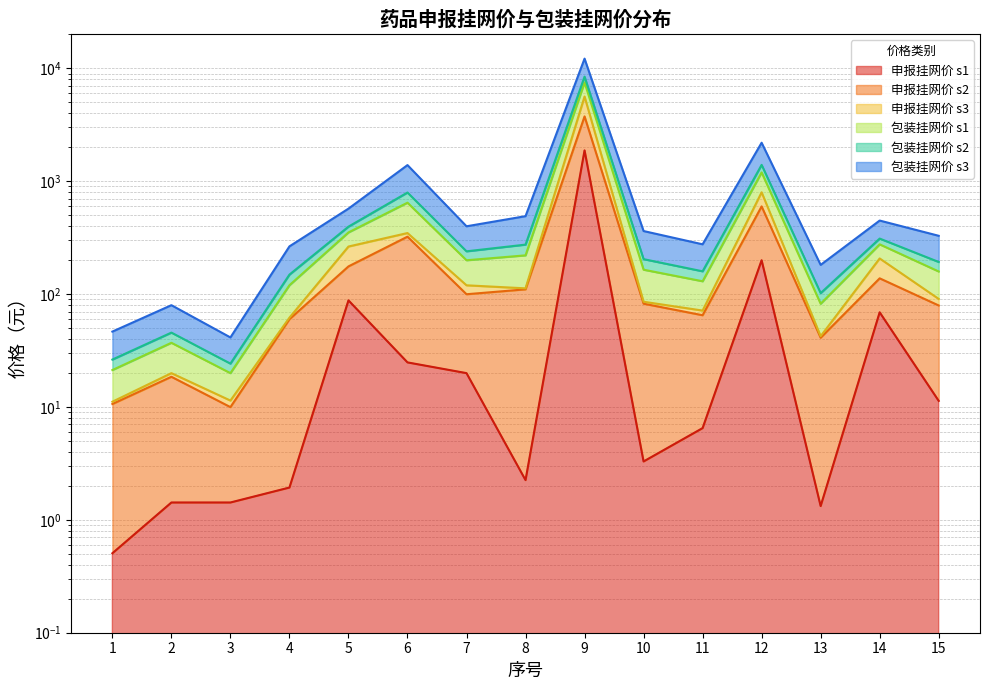

What is the difference between the maximum and minimum values in the 包装挂网价 s3 series?

7488.1